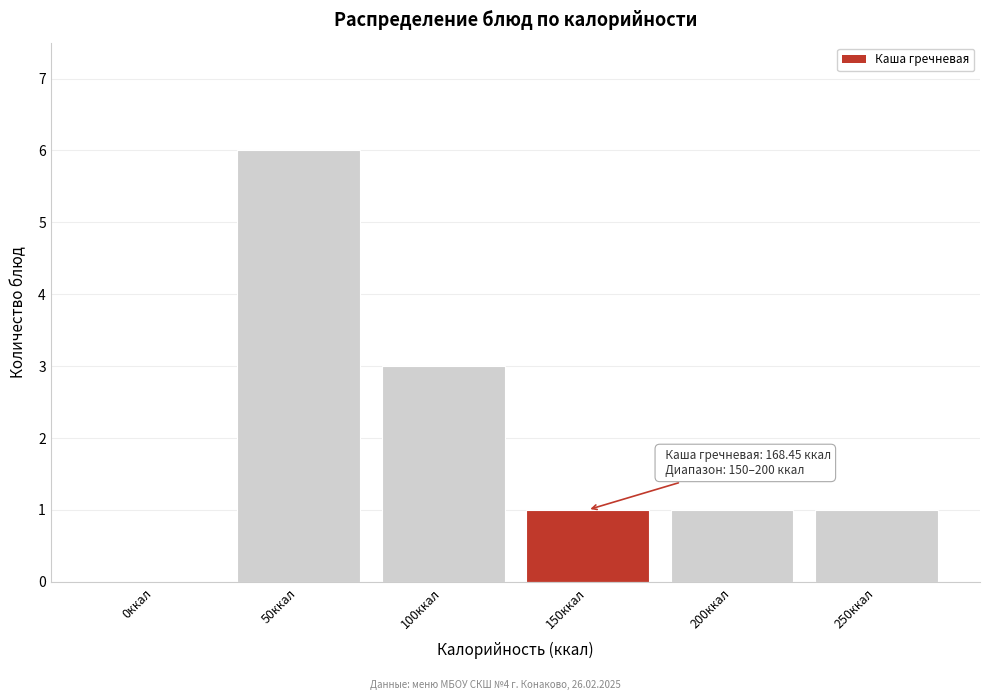

Reading left to right, list all the values displayed in this chart.

0ккал=0	50ккал=6	100ккал=3	150ккал=1	200ккал=1	250ккал=1